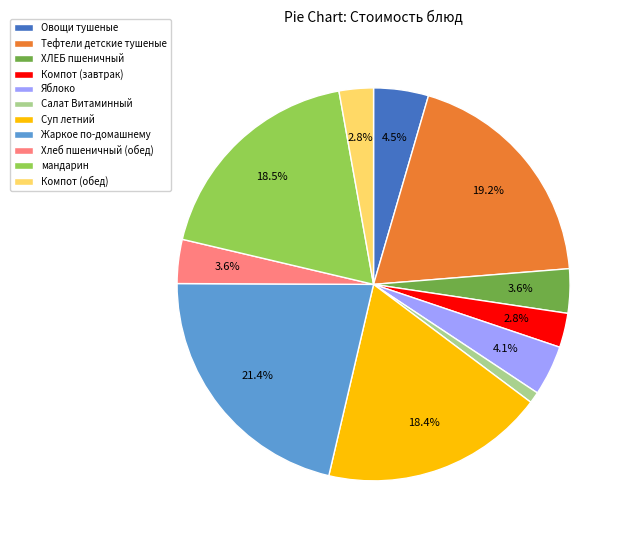

Which slice is the largest?

Жаркое по-домашнему